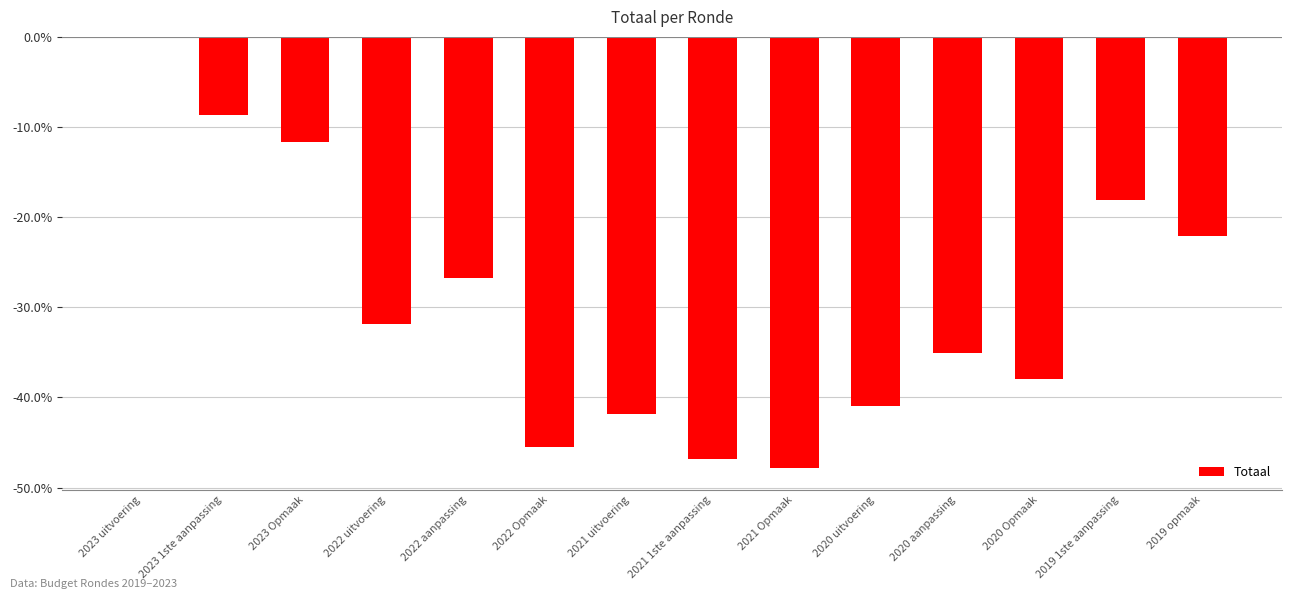

How many data points are above -31?

6